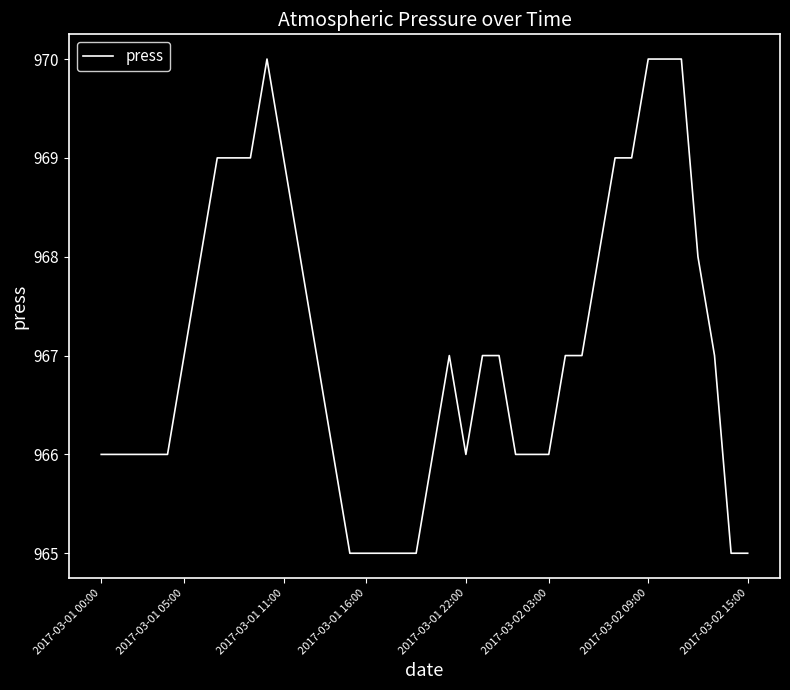

What is the minimum value shown in the chart?

965